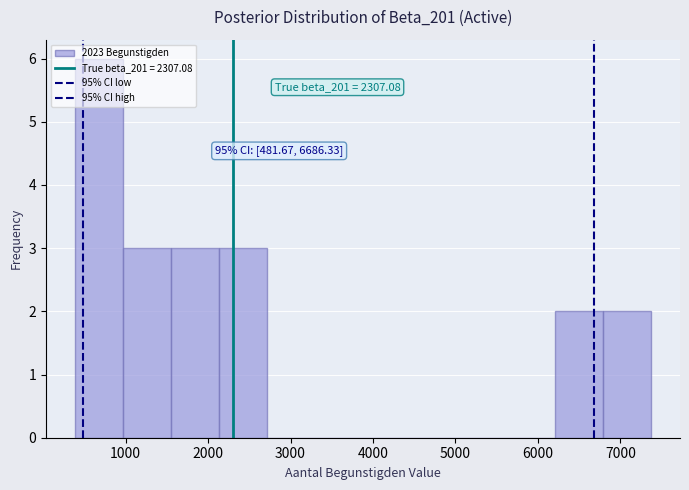

Over which range of the x-axis is the bar tallest?

400 to 1000